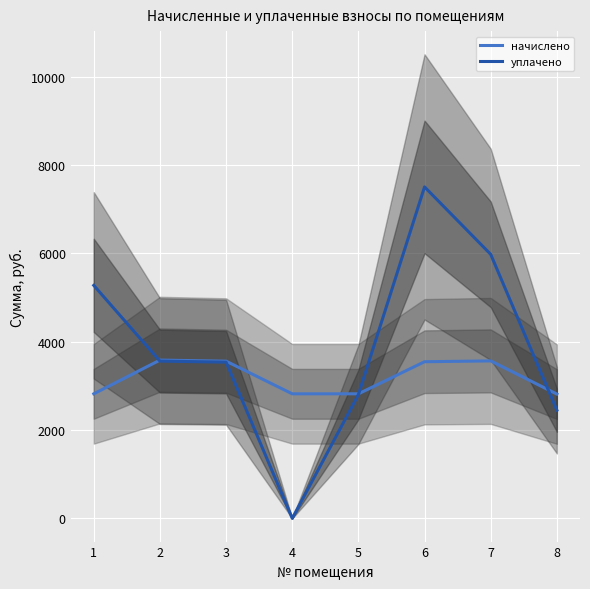

Which series has the largest range (max minus min)?

уплачено